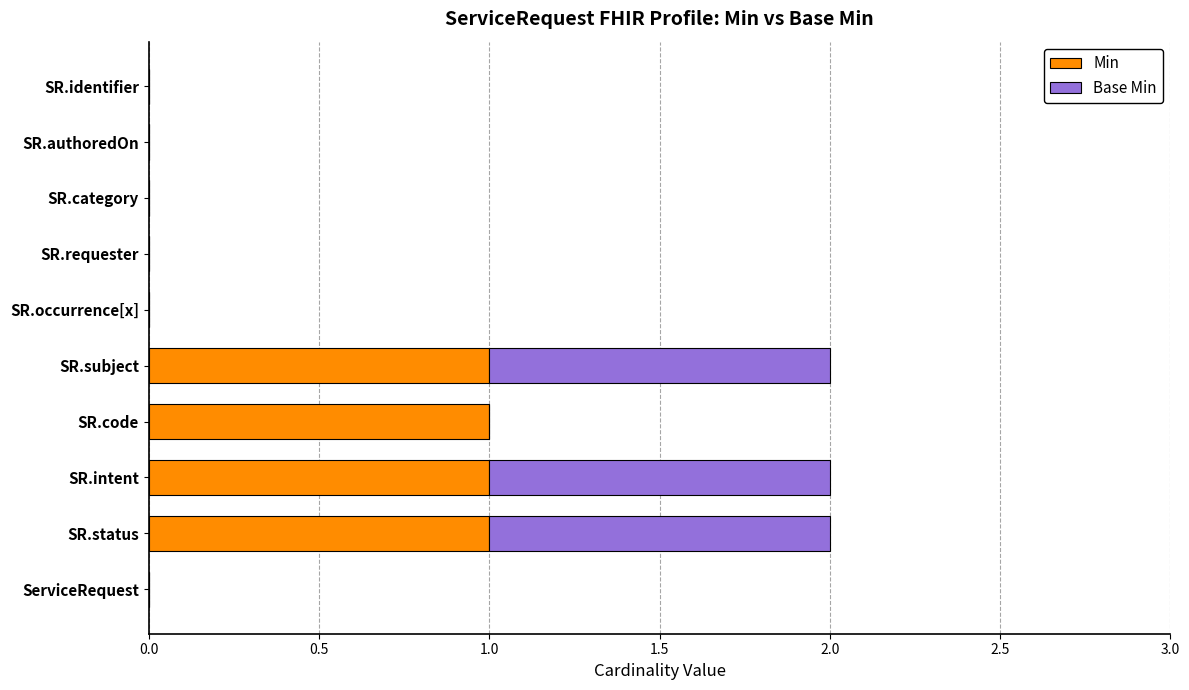

The value of Min at SR.subject is 1. True or false?

True